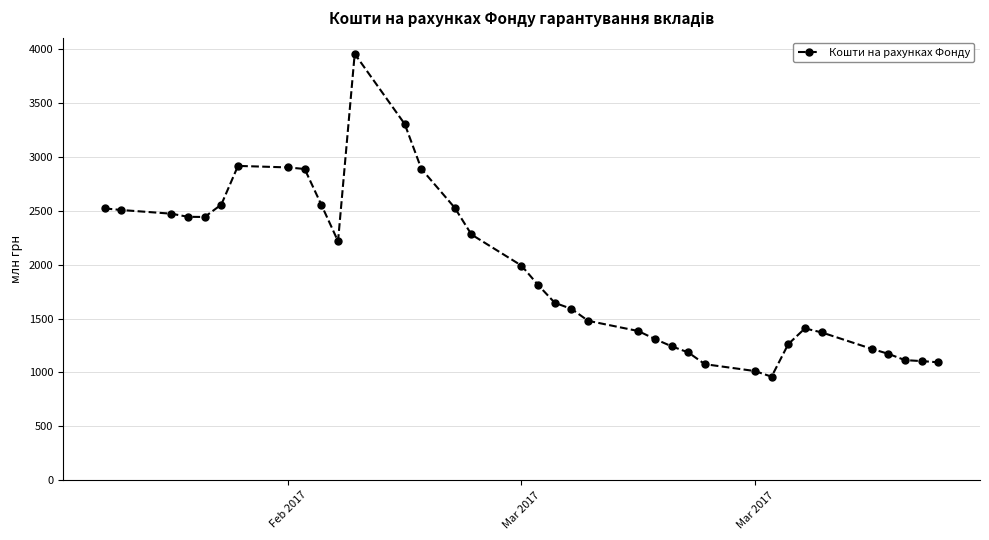

True or false: there are more than 0 points higher than both neighbors.

True